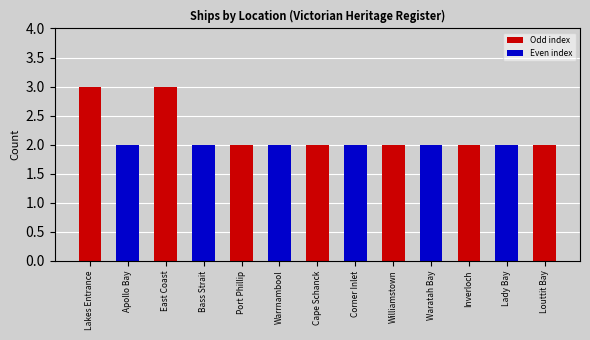

Reading left to right, extract all data points from this chart.

Lakes Entrance=3	Apollo Bay=2	East Coast=3	Bass Strait=2	Port Phillip=2	Warrnambool=2	Cape Schanck=2	Corner Inlet=2	Williamstown=2	Waratah Bay=2	Inverloch=2	Lady Bay=2	Louttit Bay=2